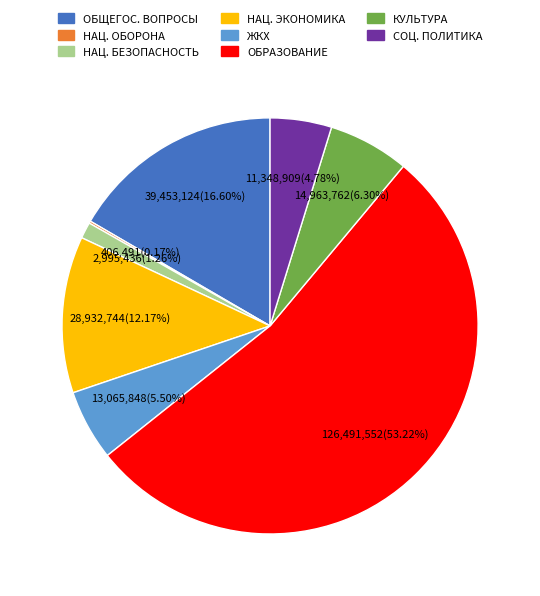

Is there a majority slice in this chart?

Yes